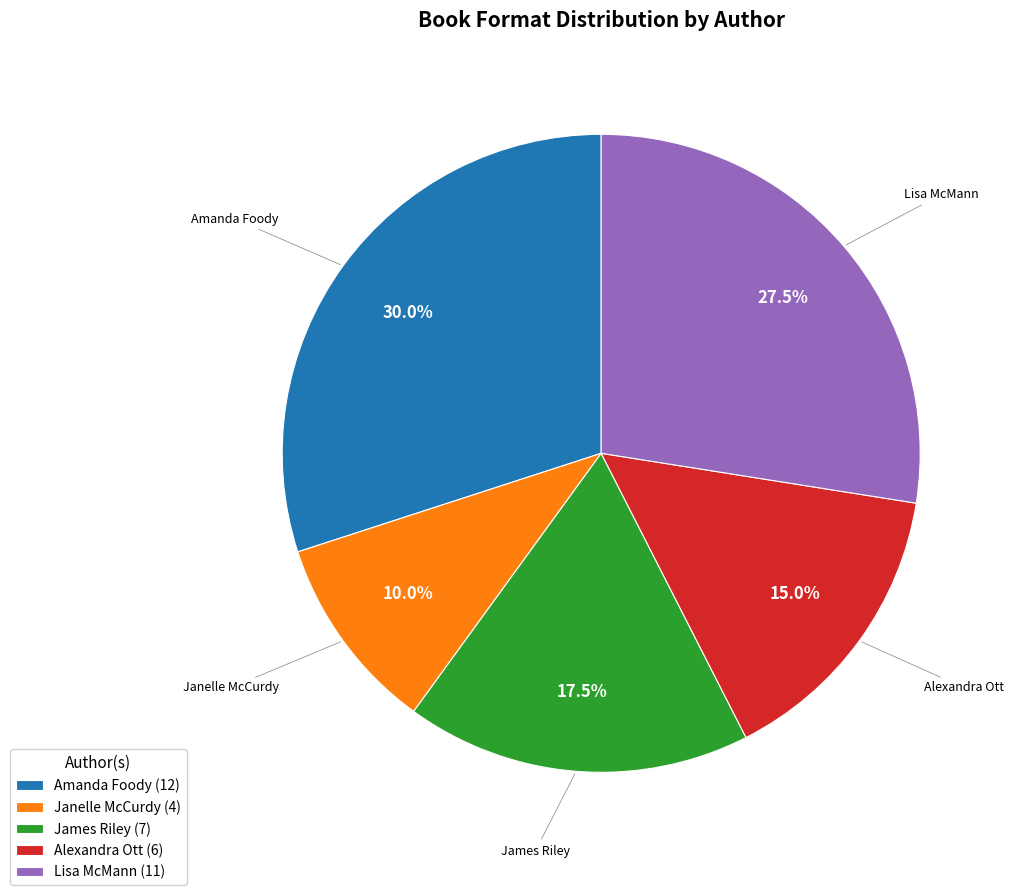

Between Alexandra Ott (6) and Lisa McMann (11), which is larger?

Lisa McMann (11)